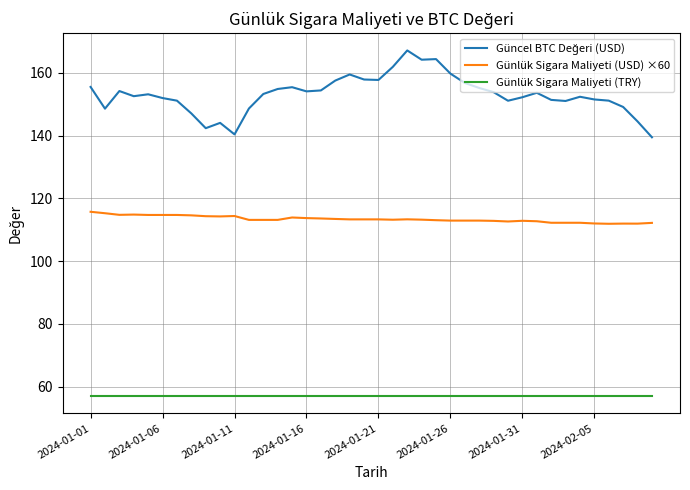

How many lines are shown in the chart?

3